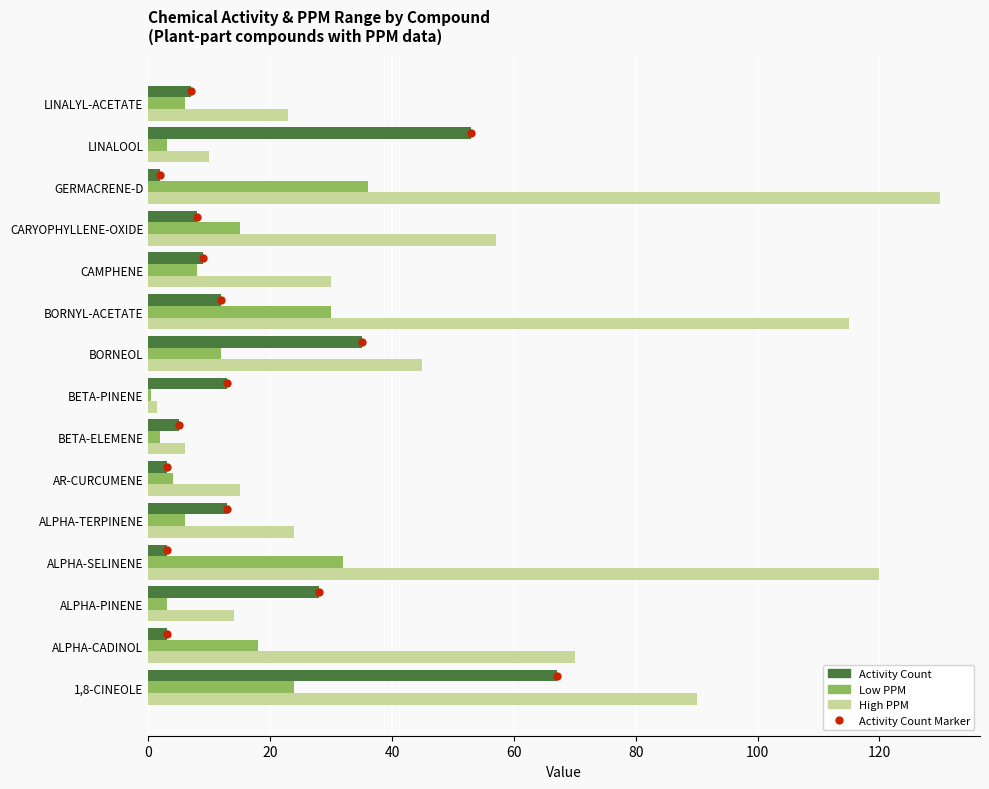

Which series has the largest total across all categories?

High PPM